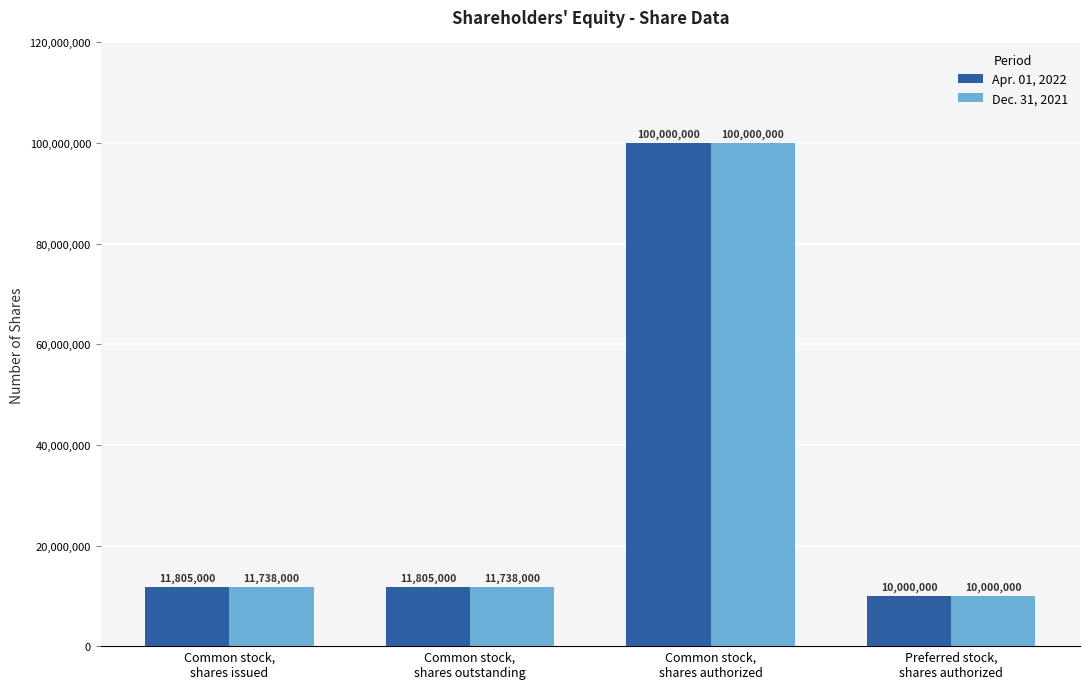

How many values in the Apr. 01, 2022 series are below 11805000?

1